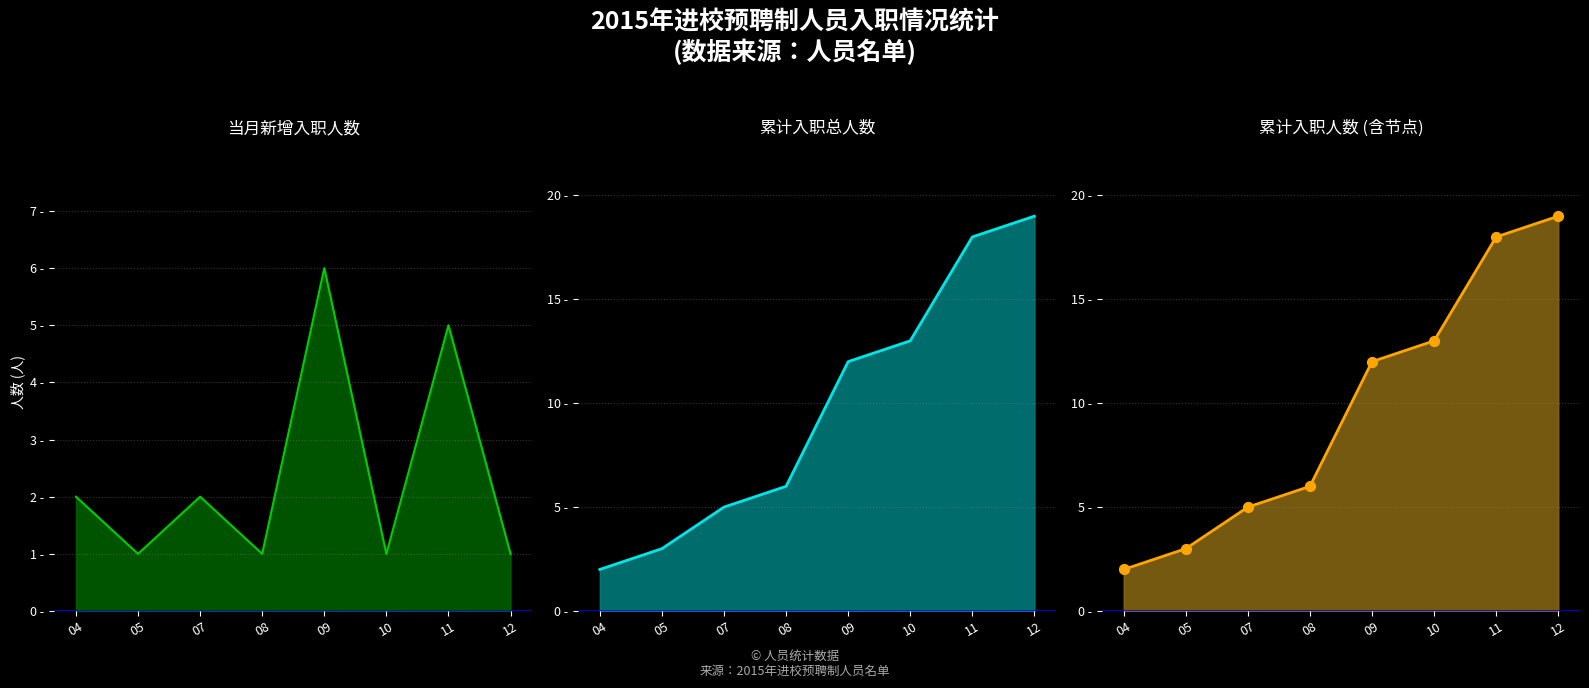

What are all the series names shown in the legend?

当月新增, 累计入职, 累计入职(含标注)